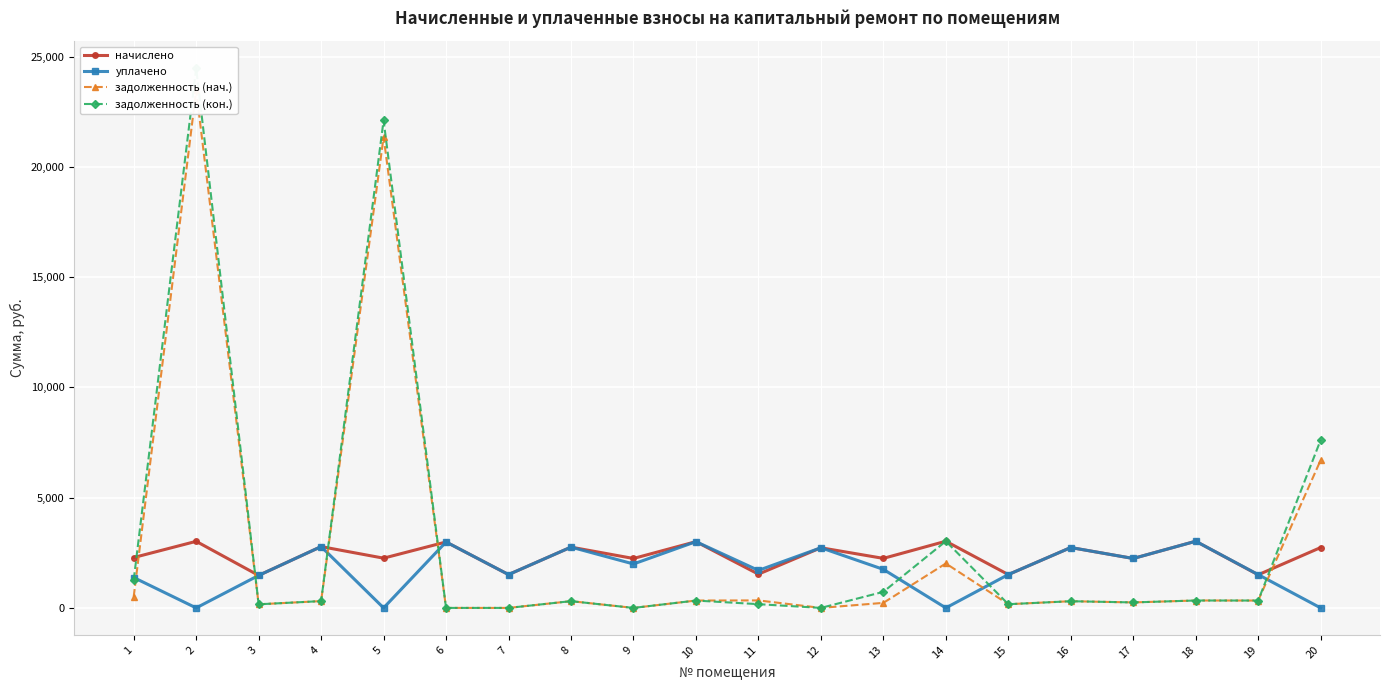

At how many categories does at least one series exceed 14572?

2